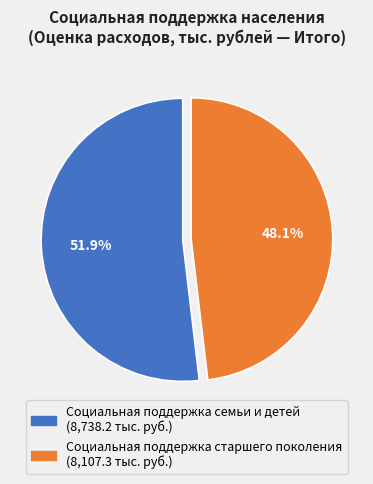

Rank the categories by value from lowest to highest.

Социальная поддержка старшего поколения, Социальная поддержка семьи и детей